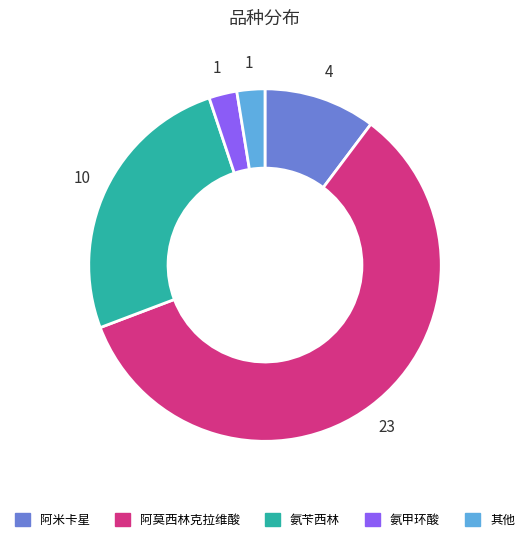

Count the number of slices in the pie.

5